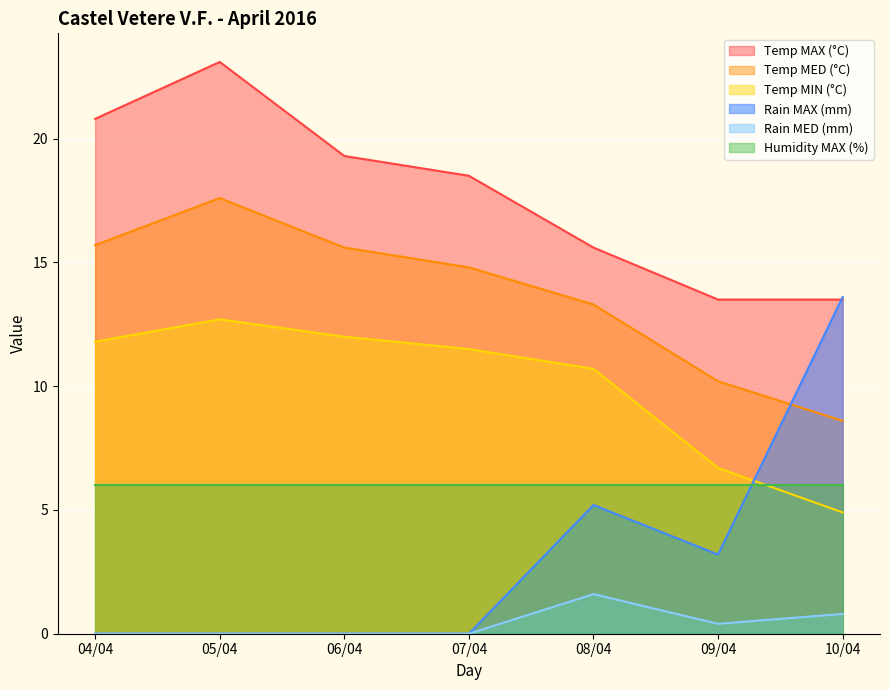

Which series has the largest total across all categories?

Temp MAX (°C)